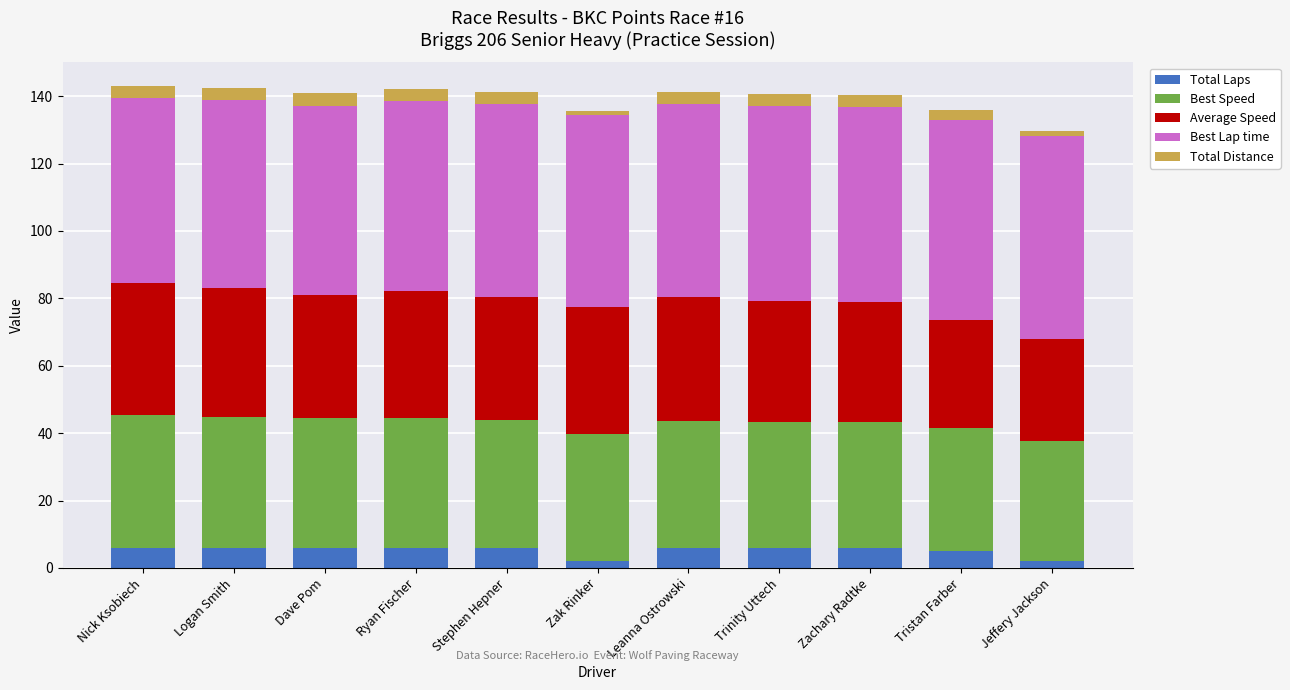

Are the bars grouped side by side (vs. stacked)?

No